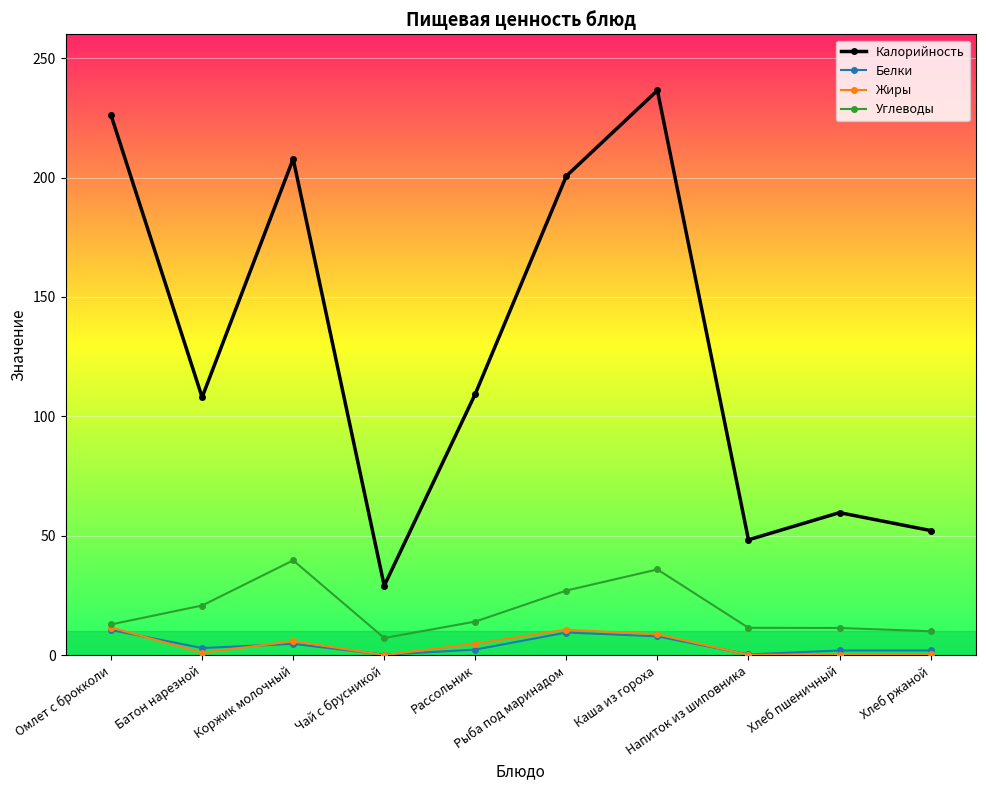

What is the value of the Белки point at the 7th from the left?

7.9